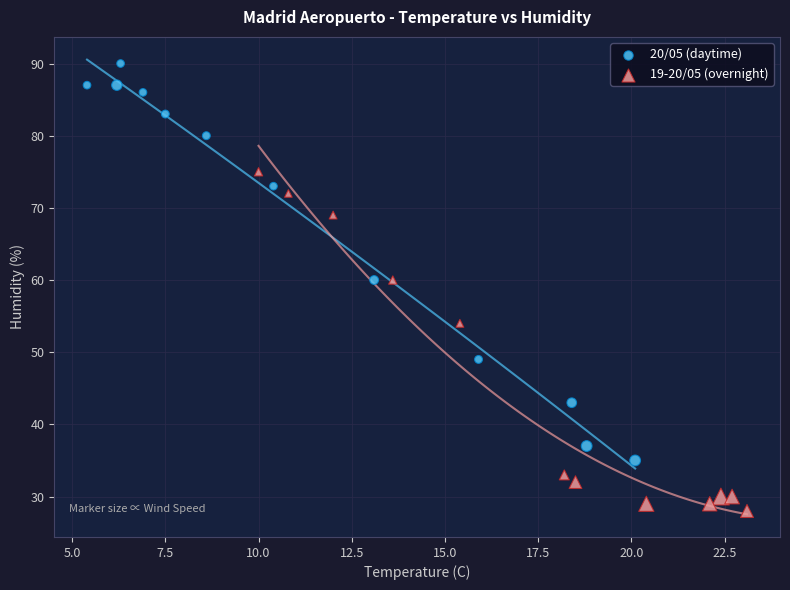

Which series reaches the maximum Y coordinate?

20/05 (daytime)